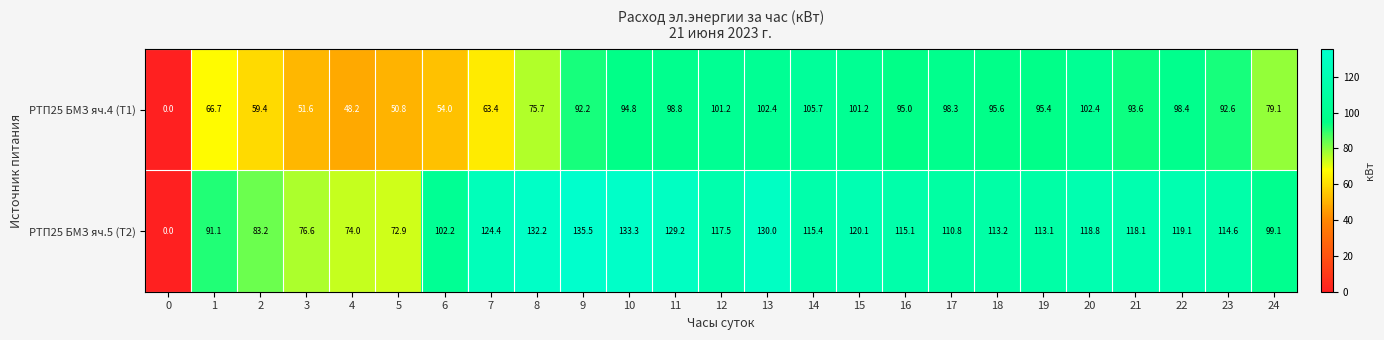

At which category does the chart reach its peak across all series?

9